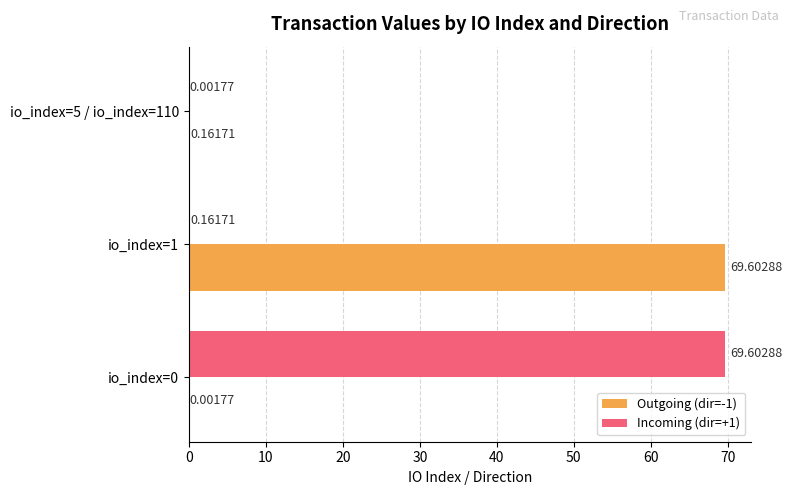

What is the sum of all Outgoing (dir=-1) values?

69.8